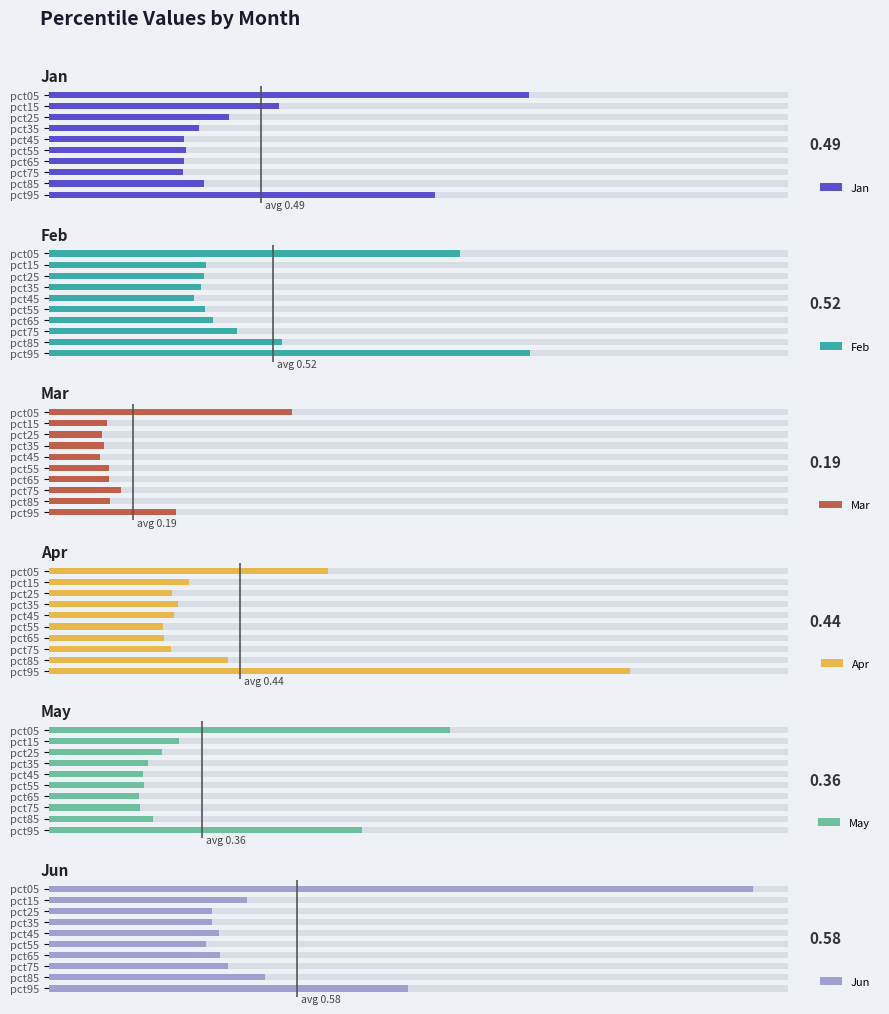

Which series has the largest range (max minus min)?

Jun